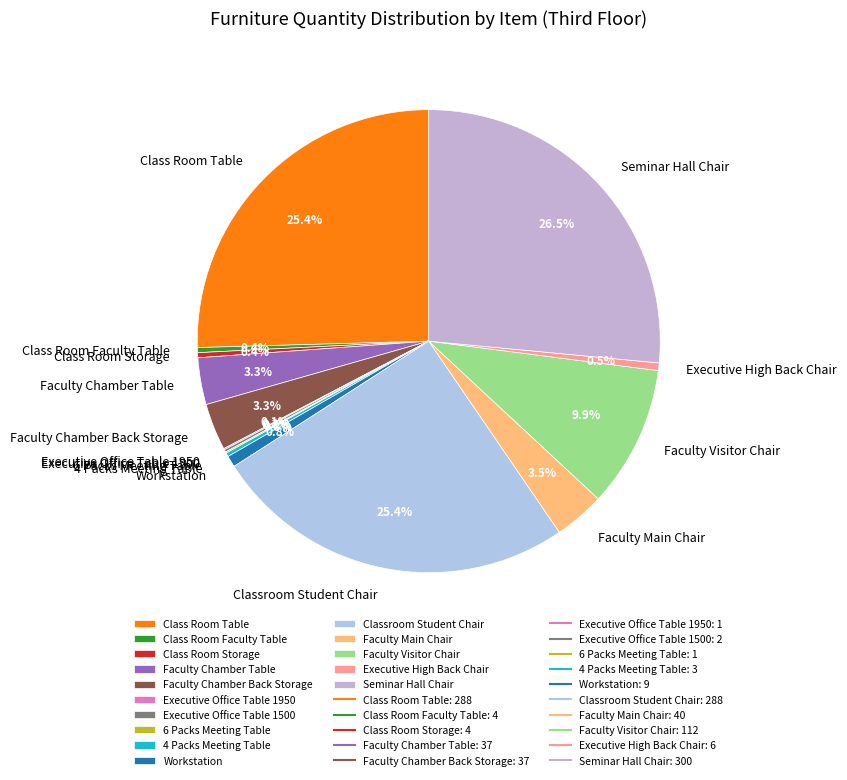

Which category has the biggest portion of the pie?

Seminar Hall Chair